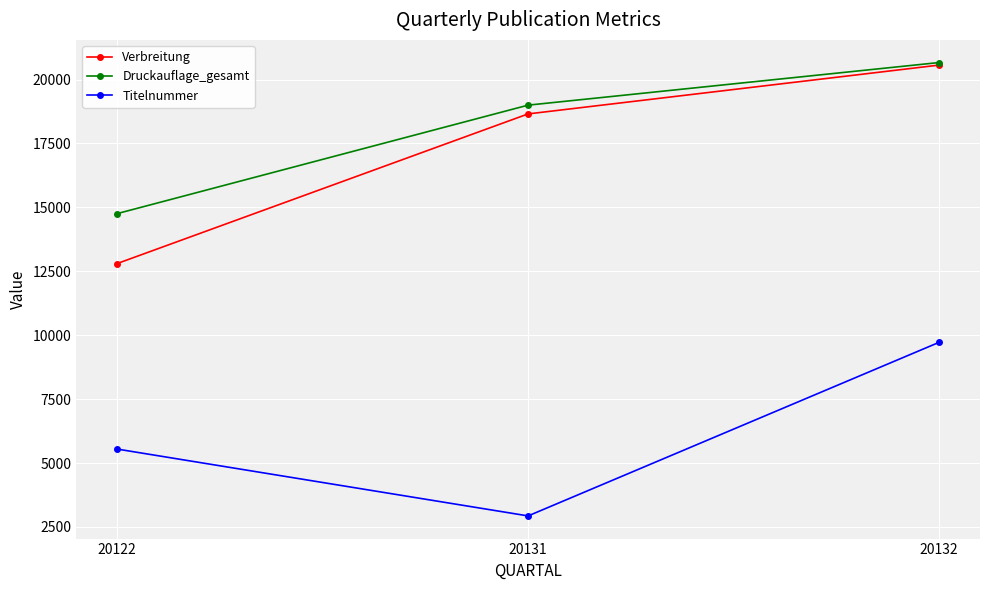

What is the value of the Verbreitung point at the 2nd from the left?

18657